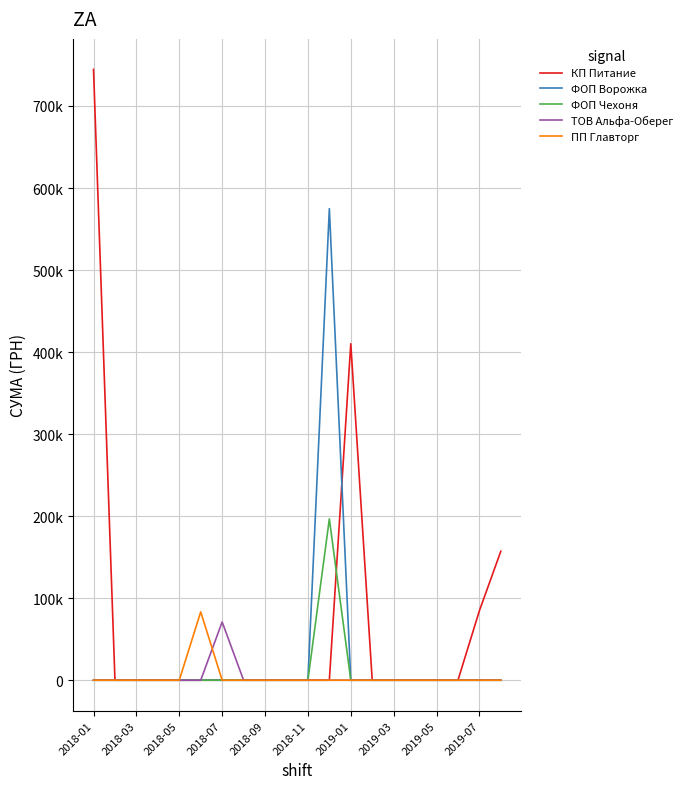

Between which two adjacent categories do КП Питание and ФОП Чехоня first intersect?

11 and 12